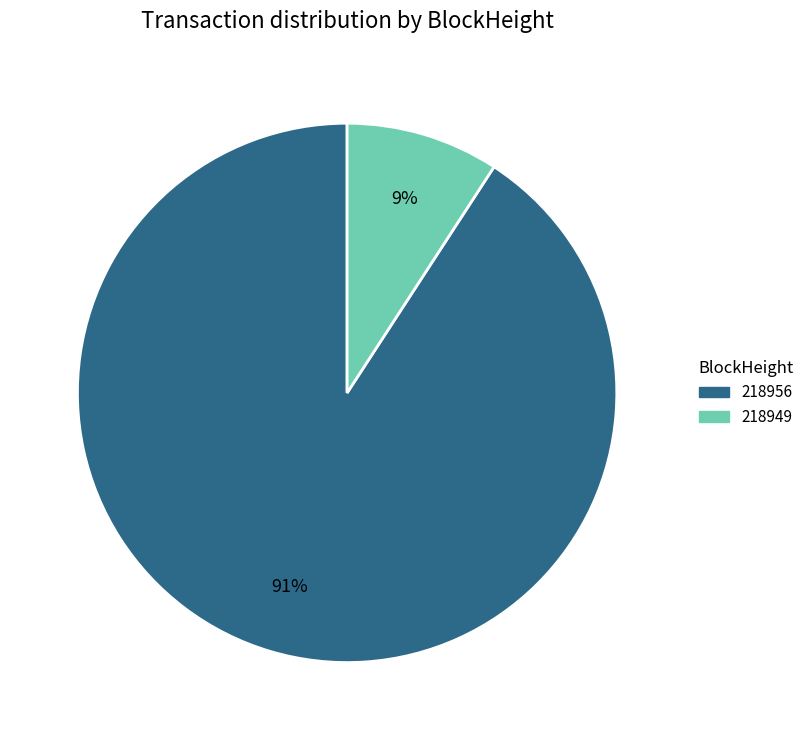

What is the largest slice in the pie chart?

218956